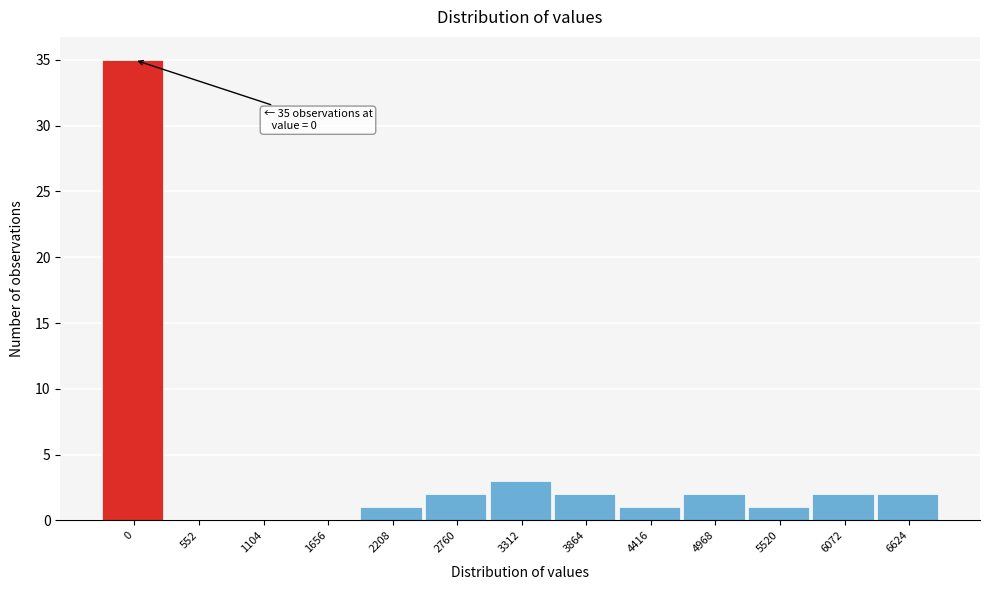

Reading left to right, what are all the values shown in this chart?

0=35	552=0	1104=0	1656=0	2208=1	2760=2	3312=3	3864=2	4416=1	4968=2	5520=1	6072=2	6624=2